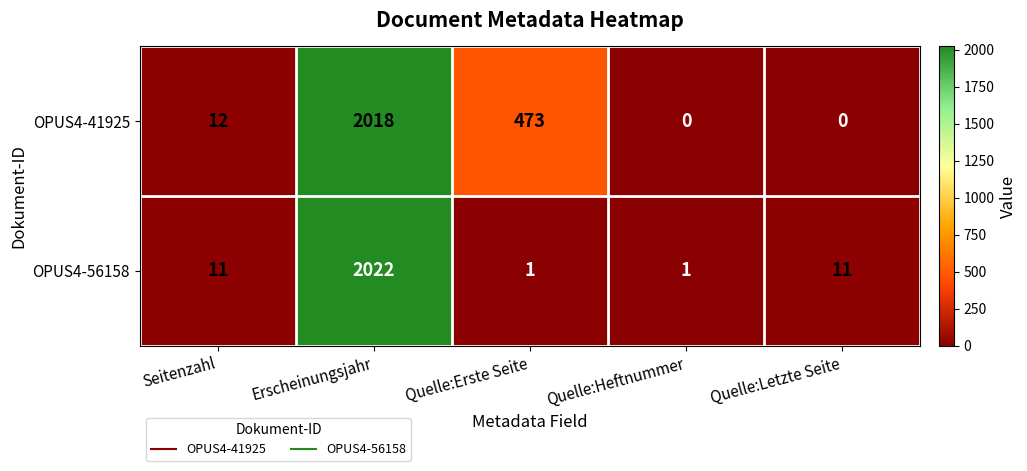

Which series has the largest total across all categories?

OPUS4-41925